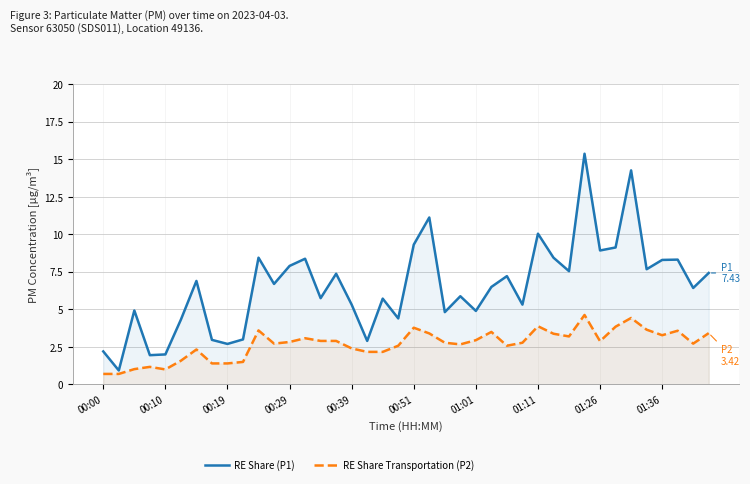

List the series in order of their peak value, highest first.

RE Share (P1), RE Share Transportation (P2)